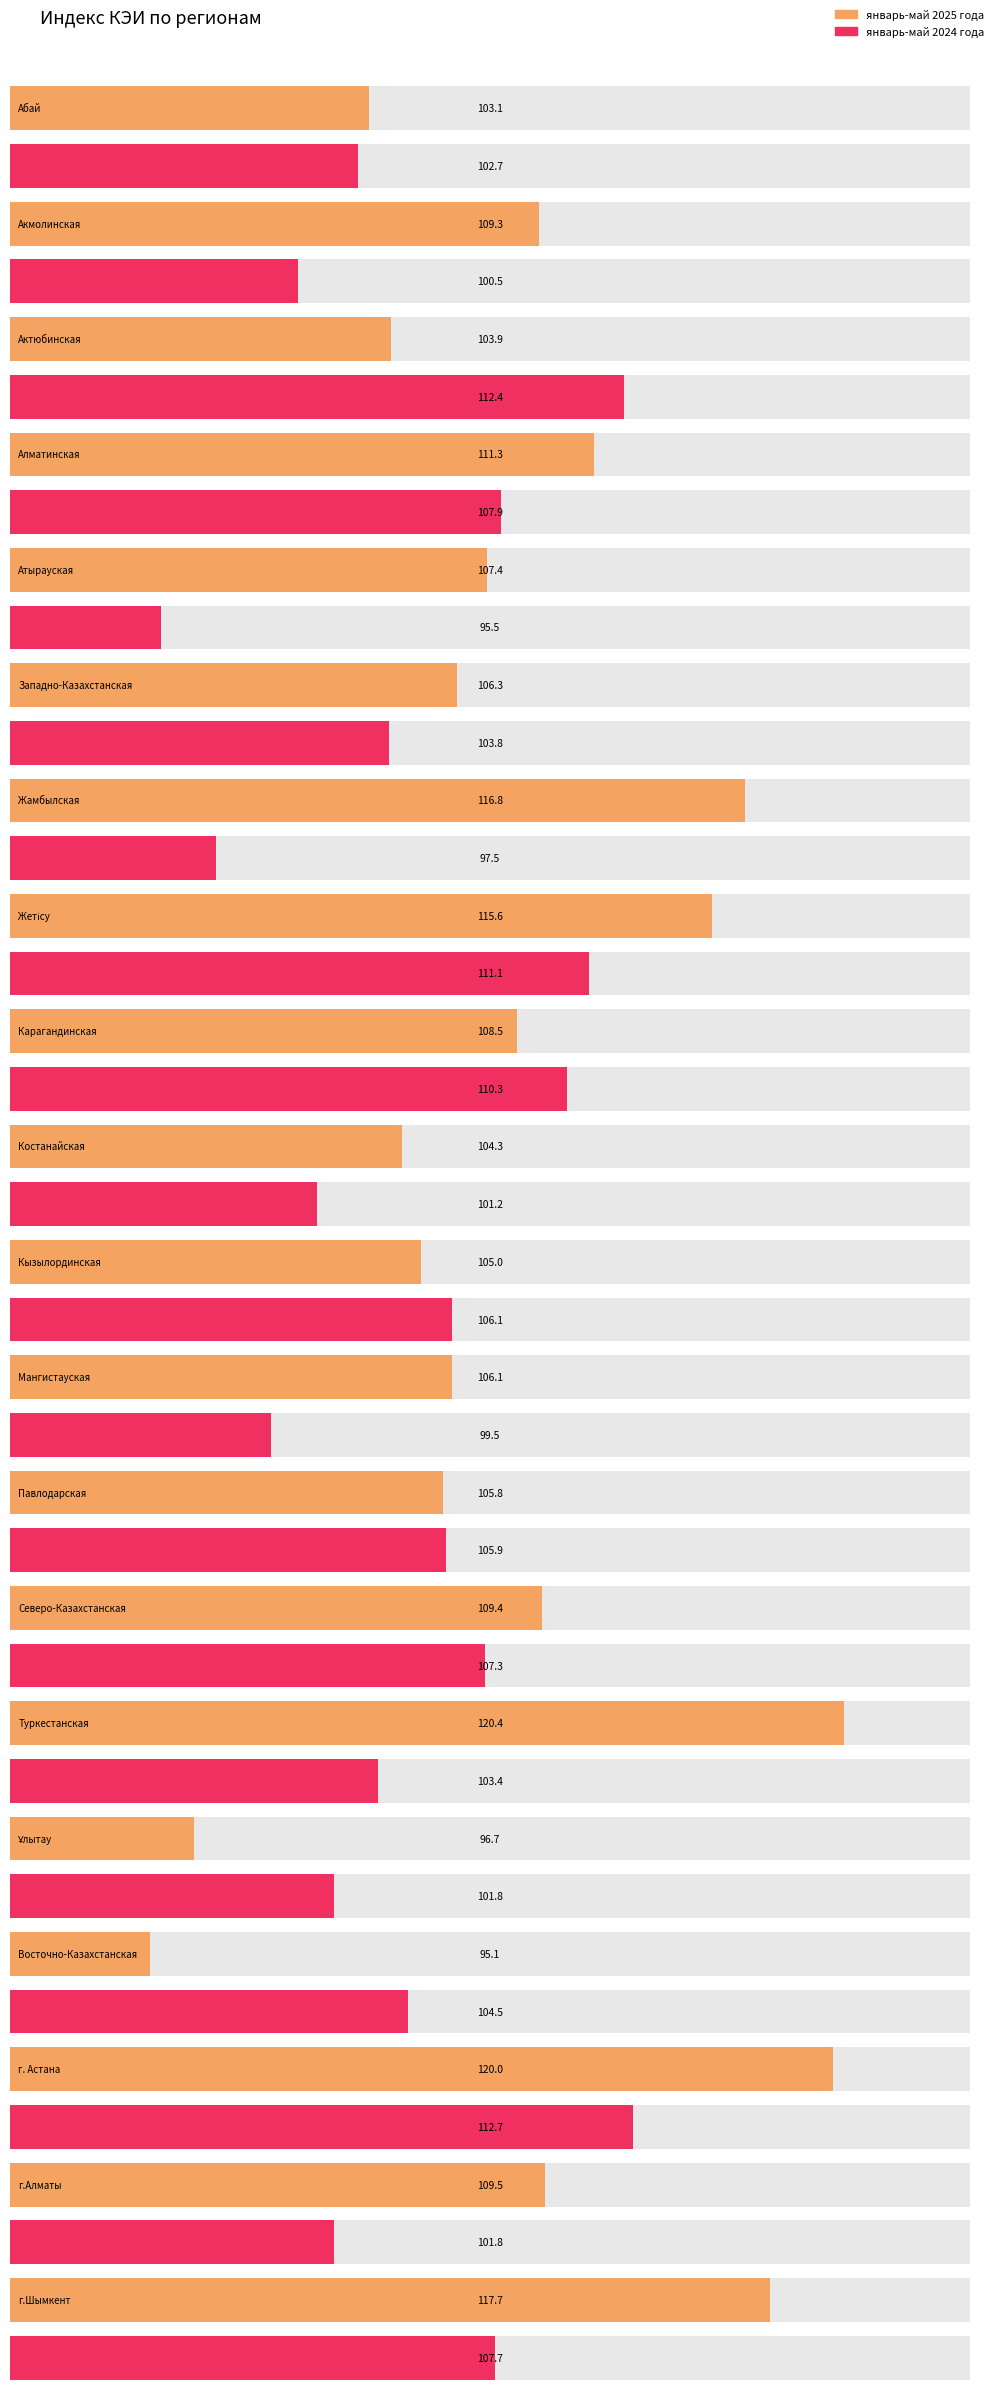

How many bars are there in each group?

2